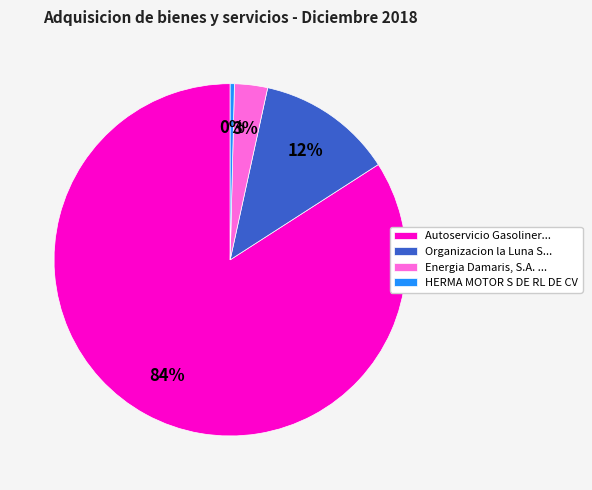

The HERMA MOTOR S DE RL DE CV slice represents 14% of the pie. True or false?

False